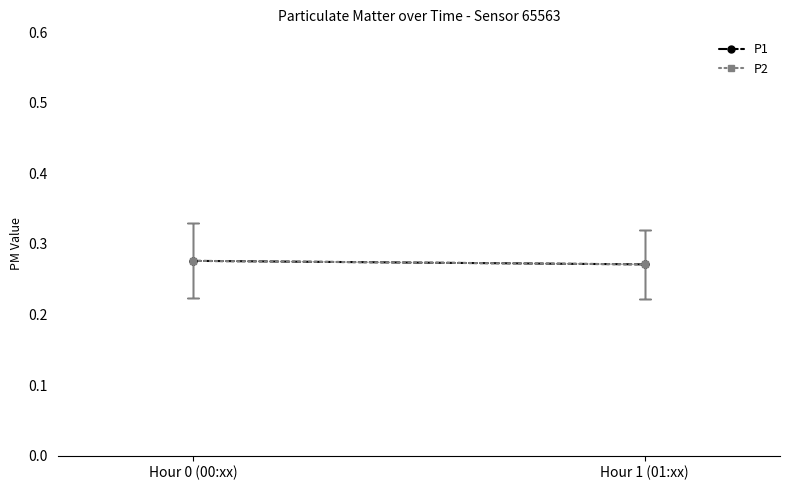

What is the average value of the P1 series?

0.3